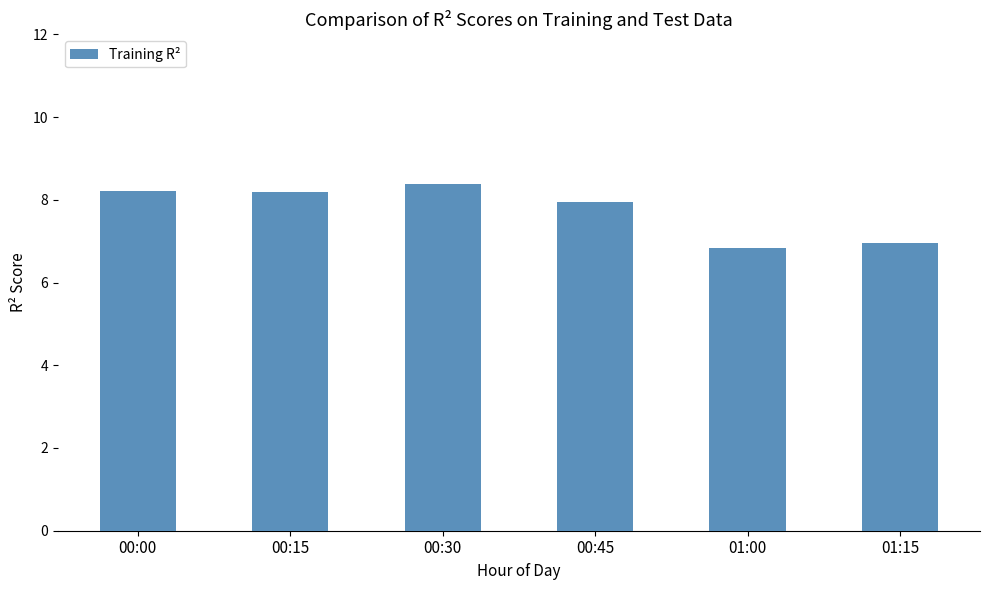

At which label does the data first exceed 8?

00:00